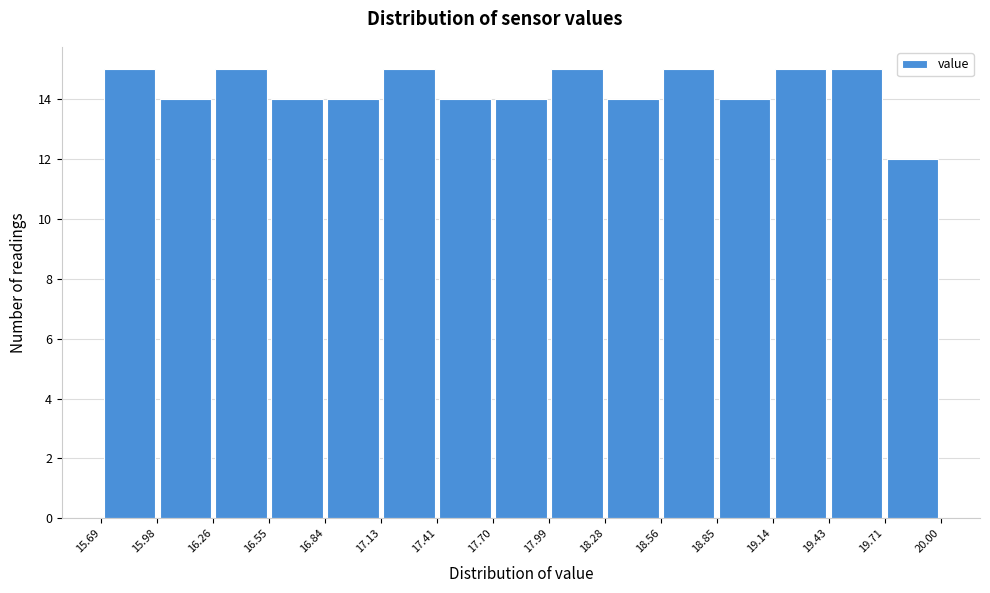

How tall is the bar that spans 16.26 to 16.55 on the x-axis? The values are not printed on the chart, so give them approximately, as read against the axis.

15